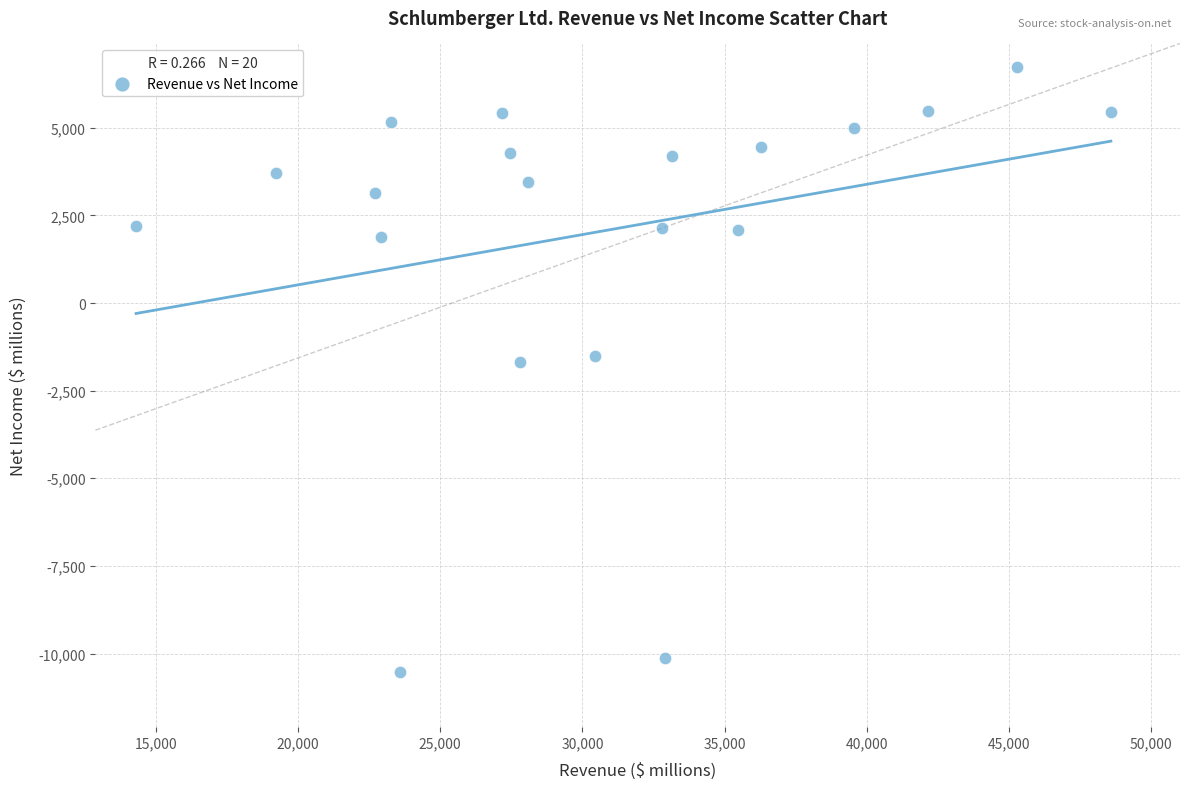

What is the range of X values (max minus min)?

34271